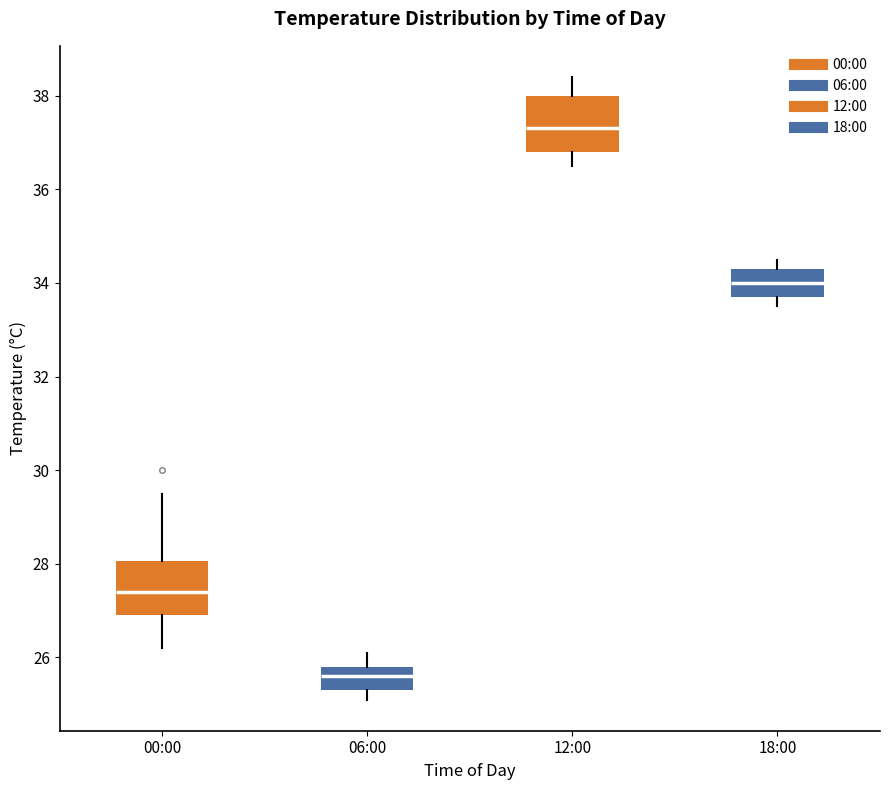

Which box has the lowest median line?

06:00